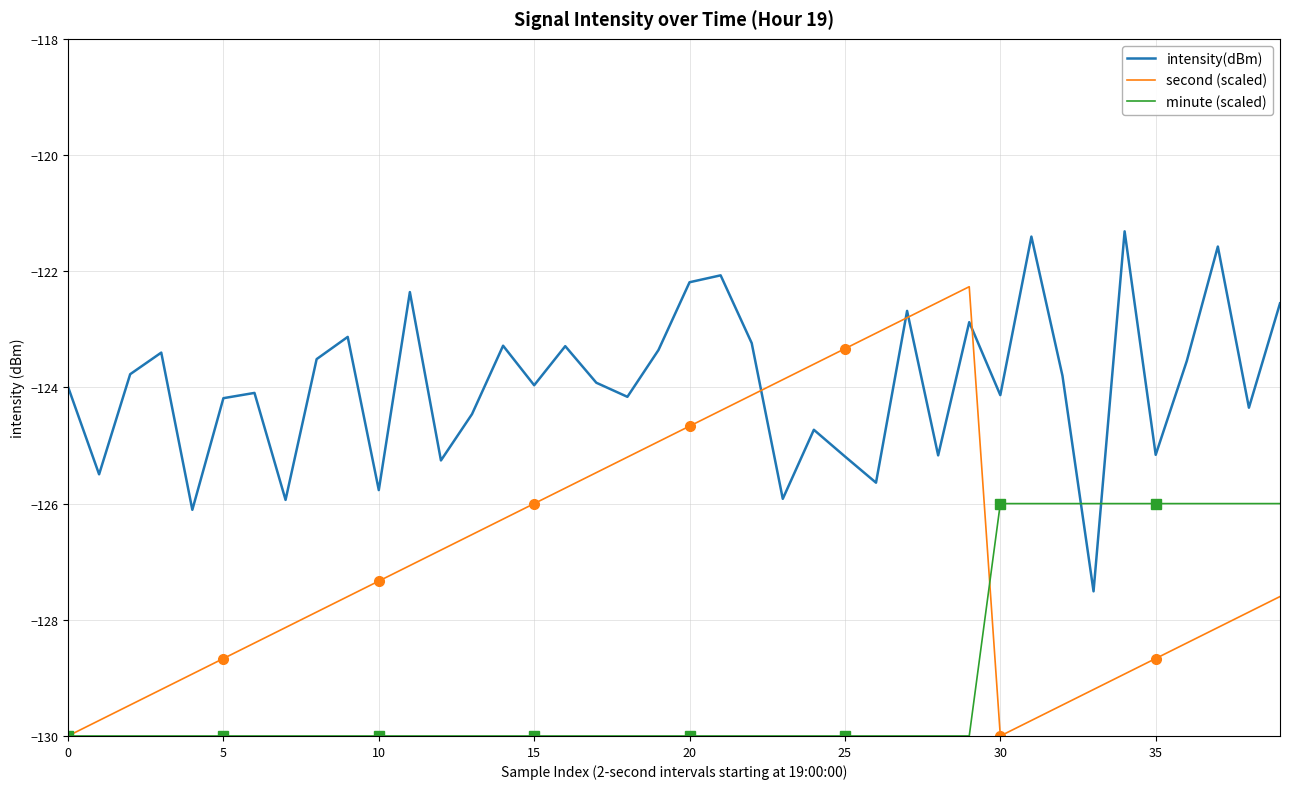

Which series changed the most between 15 and 31?

minute (scaled)